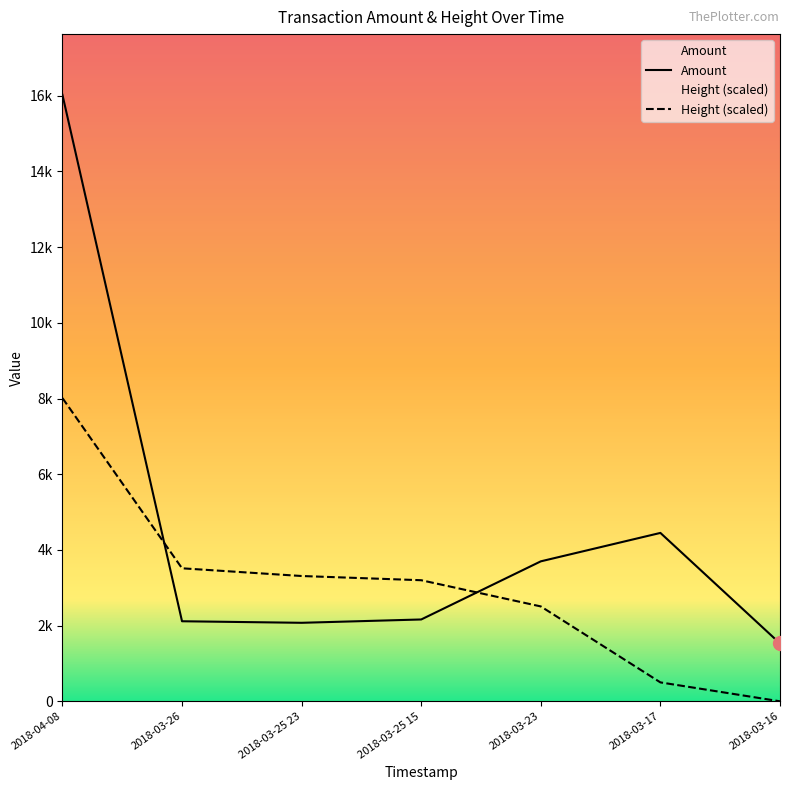

At which category is the sum across all series the highest?

2018-04-08